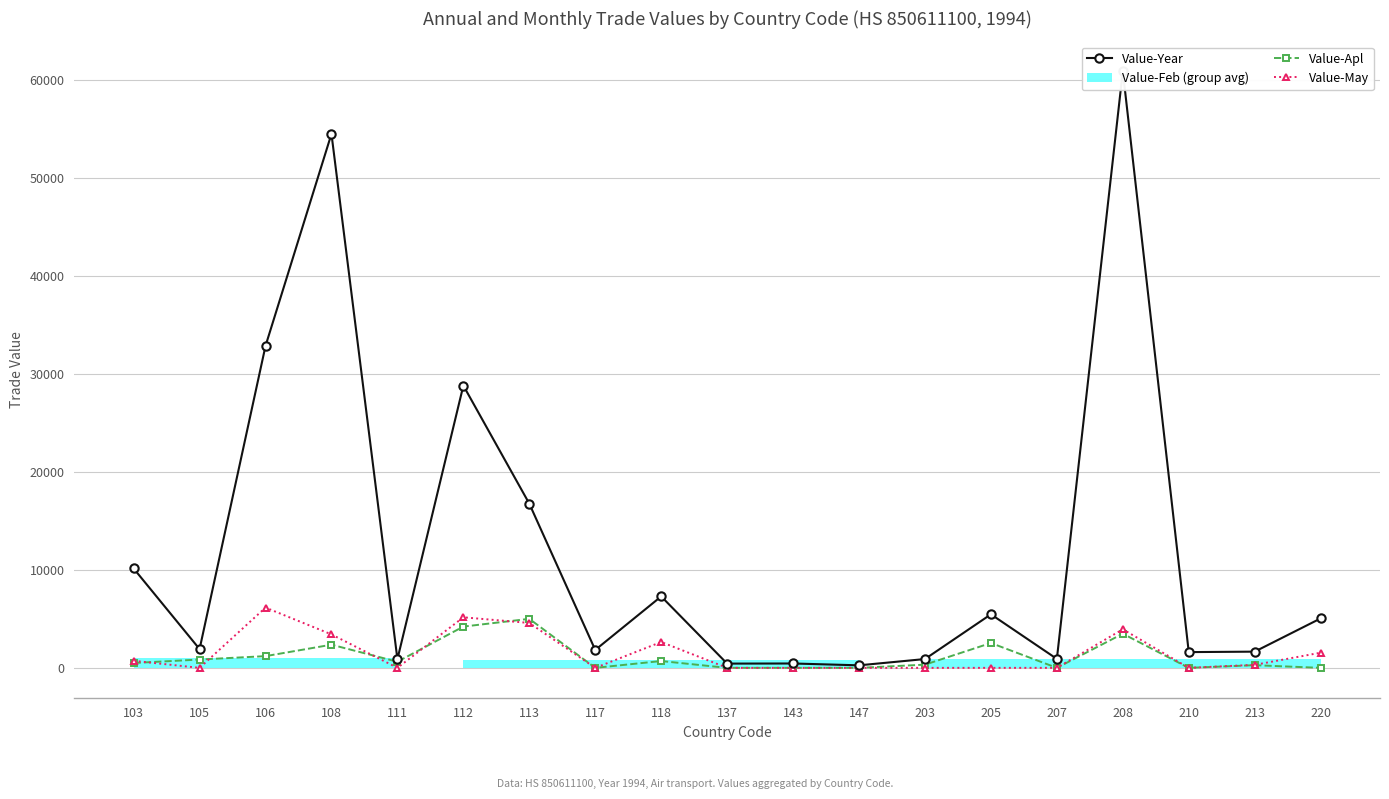

What is the value of the Value-May point at the 3rd from the left?

6153